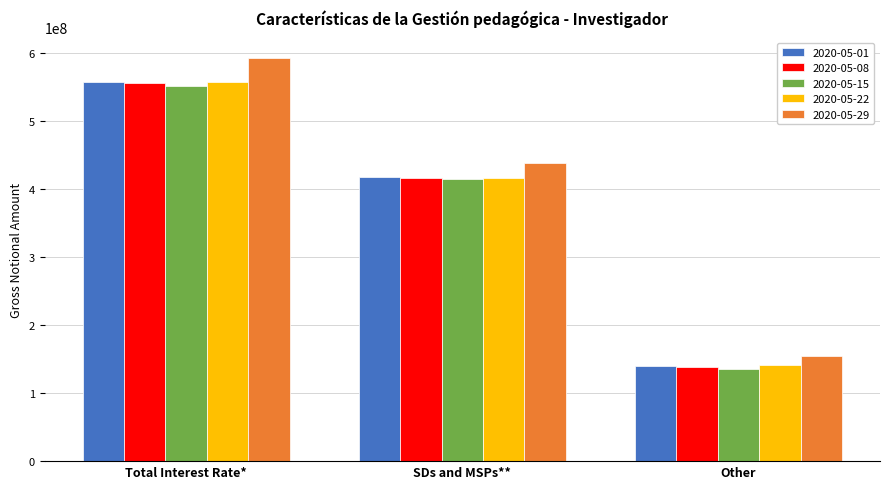

How many bars are there in each group?

5